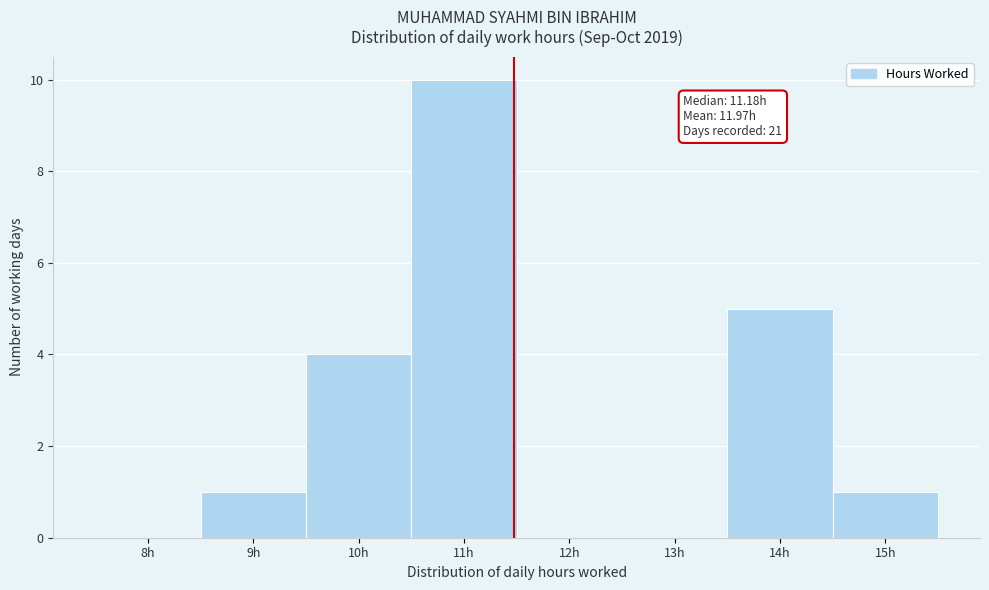

Reading left to right, transcribe all the data shown in this chart.

8h=0	9h=1	10h=4	11h=10	12h=0	13h=0	14h=5	15h=1